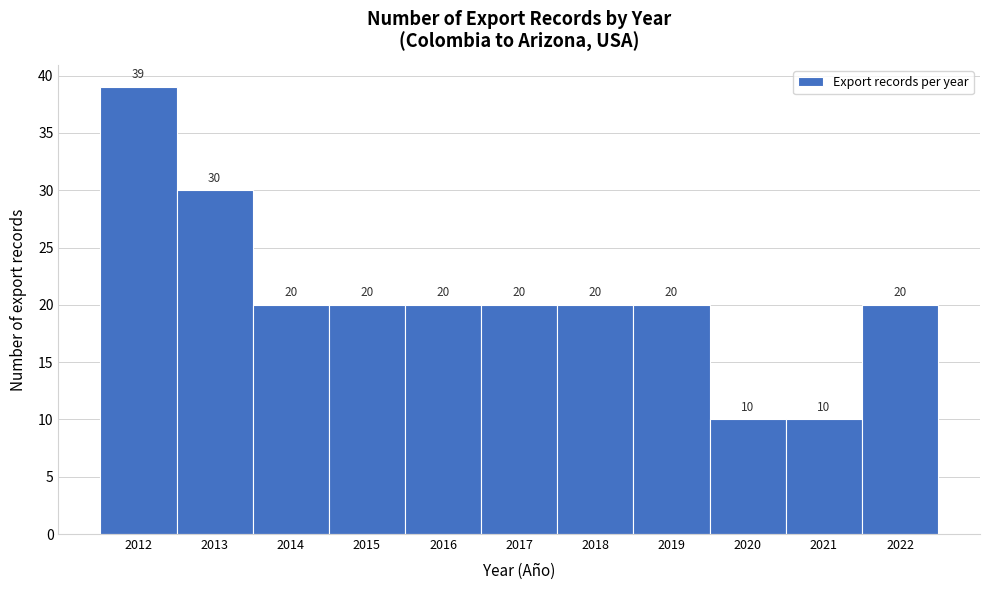

What is the height of the bar covering 2020.5 to 2021.5 on the x-axis?

10